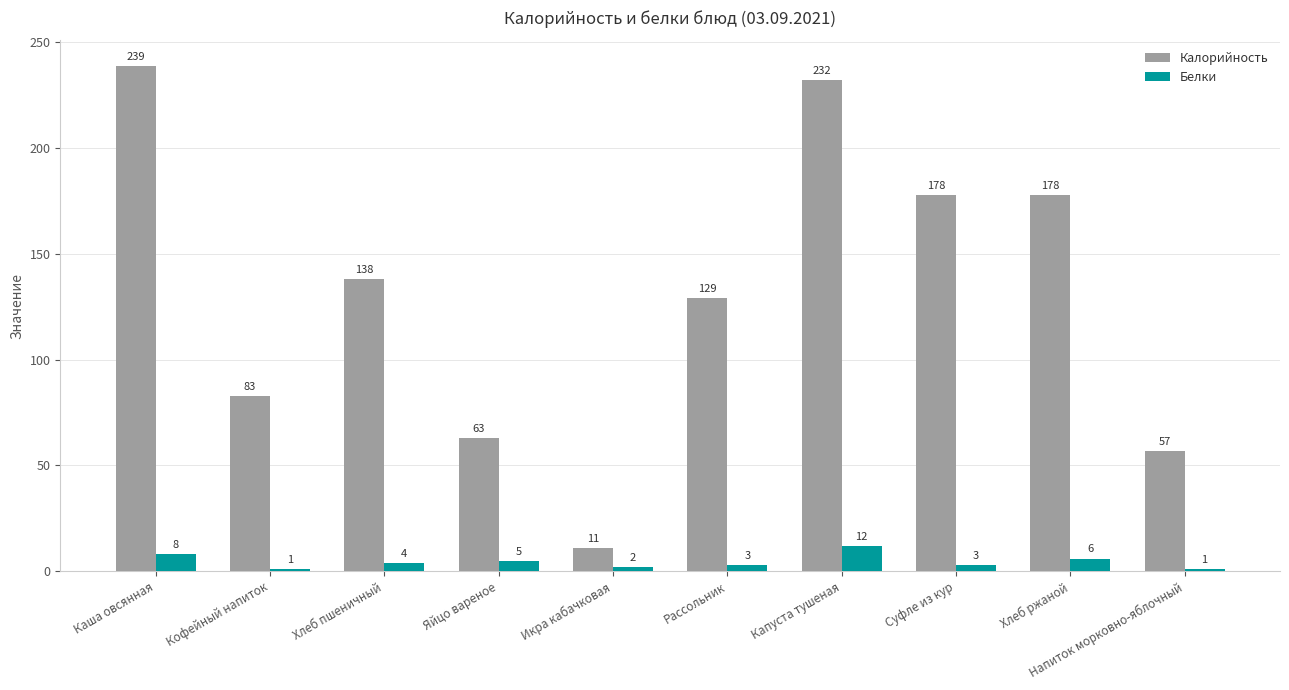

How many distinct data groups are displayed?

2